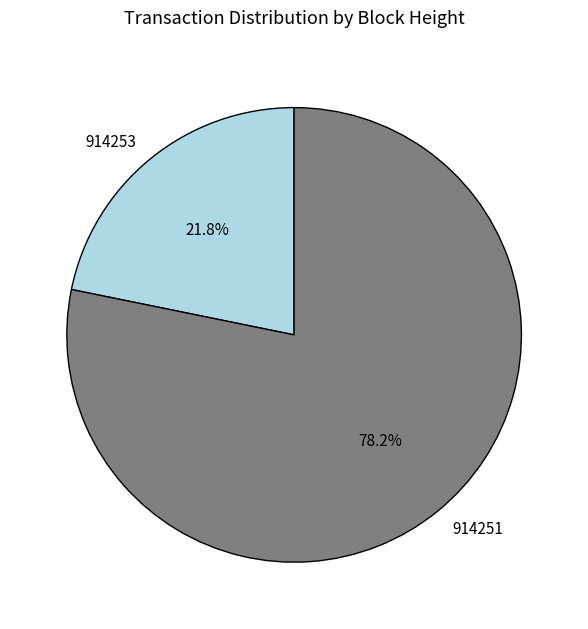

What is the largest slice in the pie chart?

914251